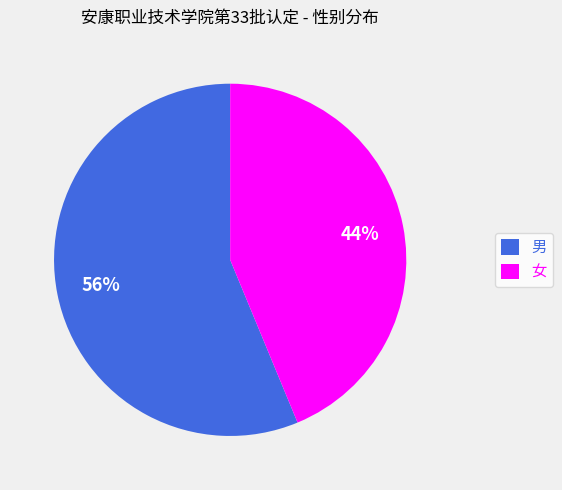

Does 男 account for over 50% of the chart?

Yes